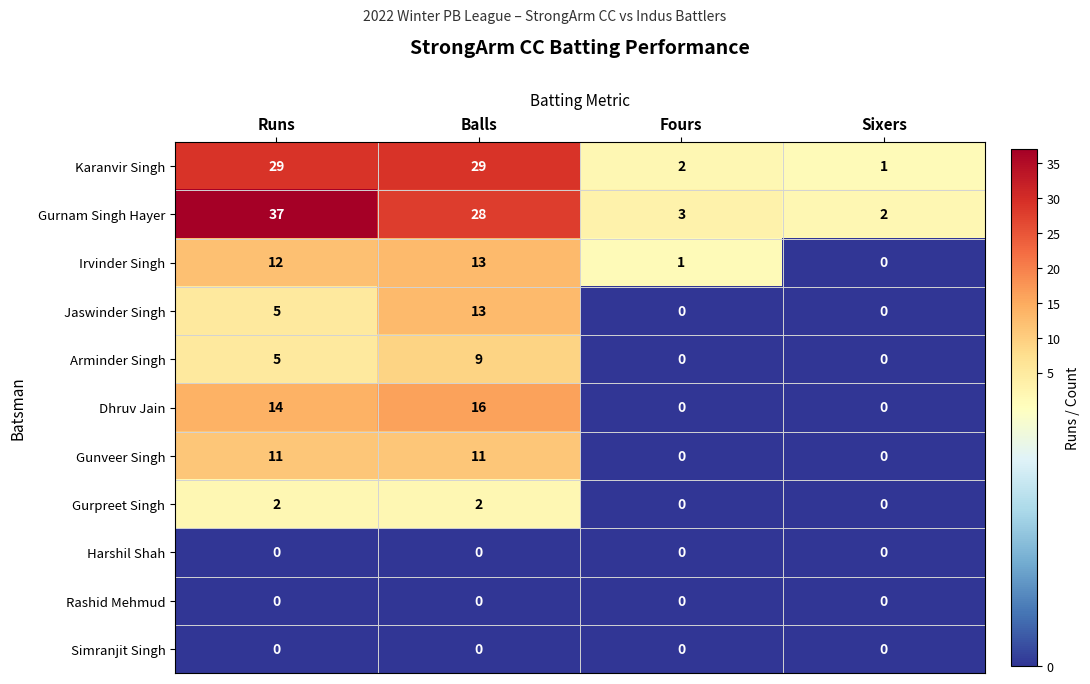

The Irvinder Singh series shows 0 at Sixers. True or false?

True